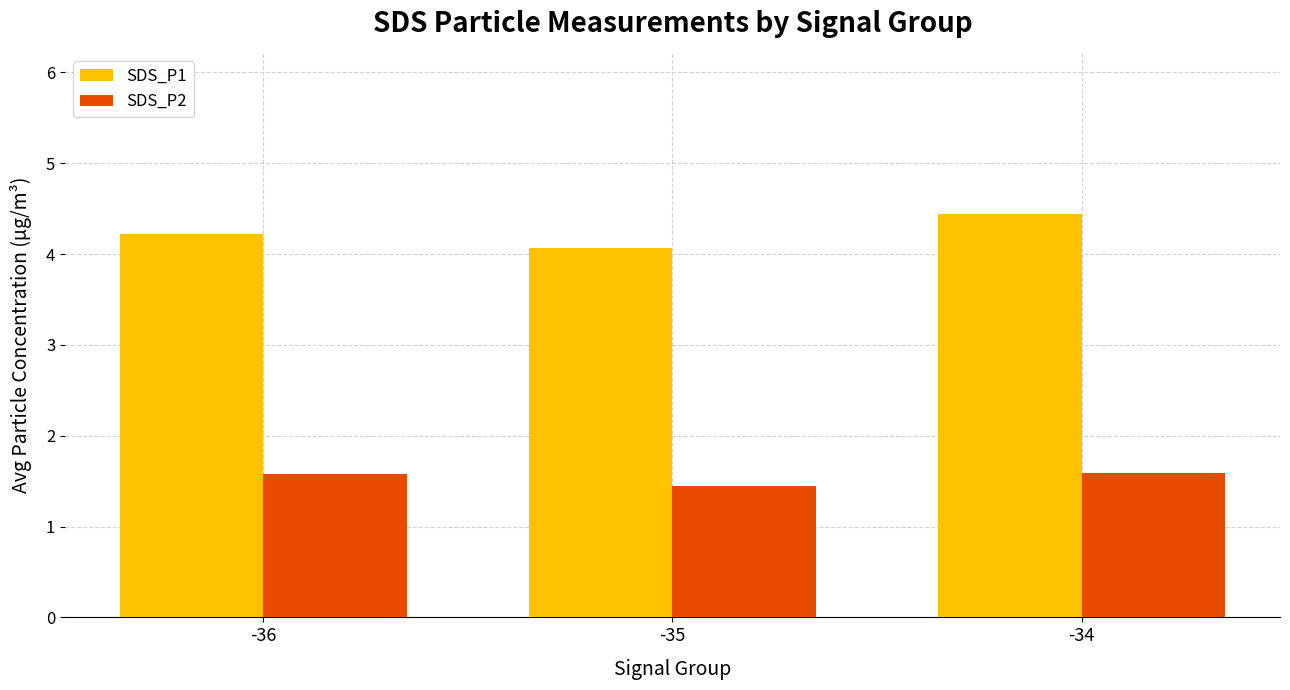

Which category has the highest value in the SDS_P1 series?

-34